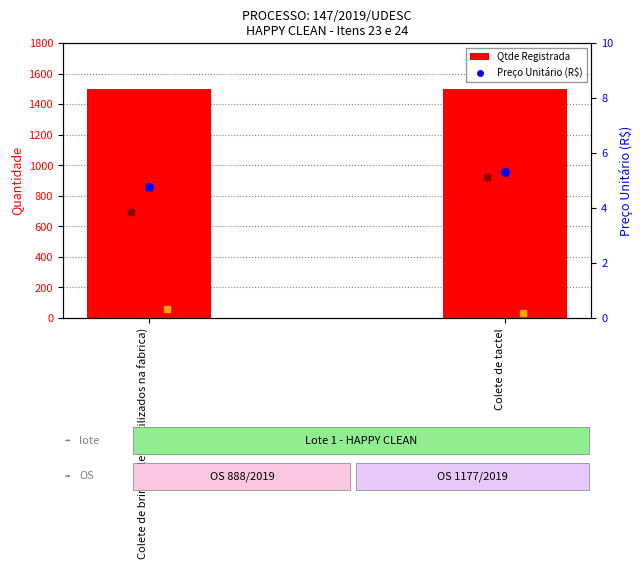

Which series reaches the minimum Y coordinate?

Preço Unitário (R$)